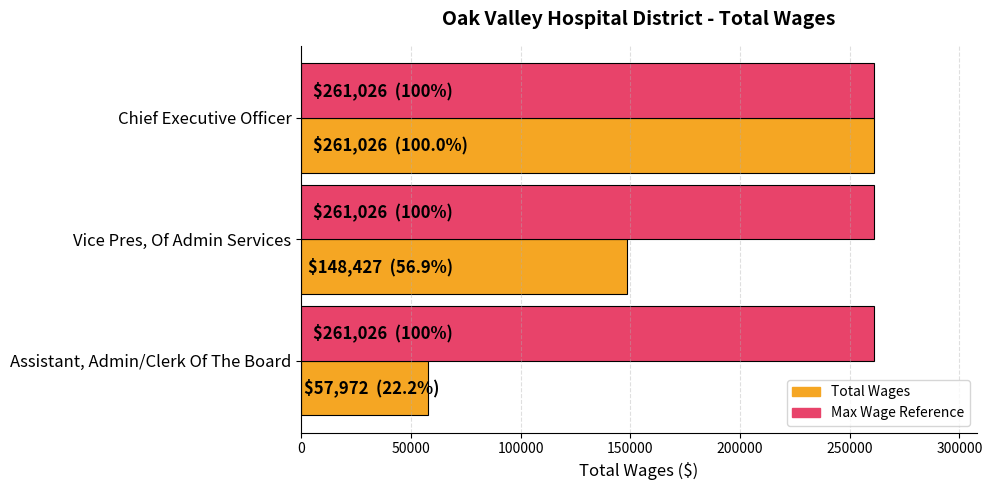

Rank the series by their average value, from highest to lowest.

Max Wage Reference, Total Wages